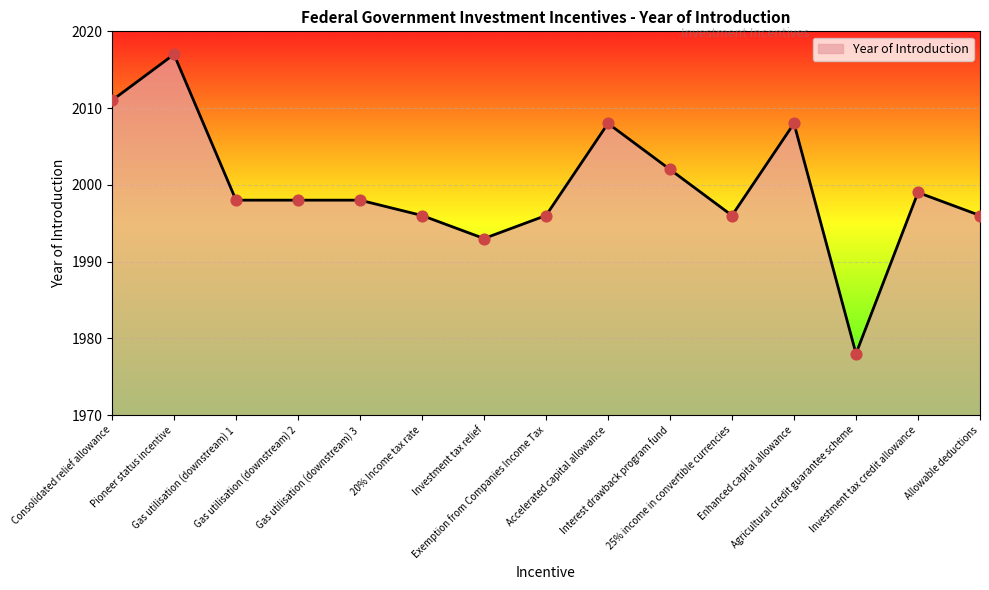

What is the change in value from Investment tax relief to Enhanced capital allowance?

+15